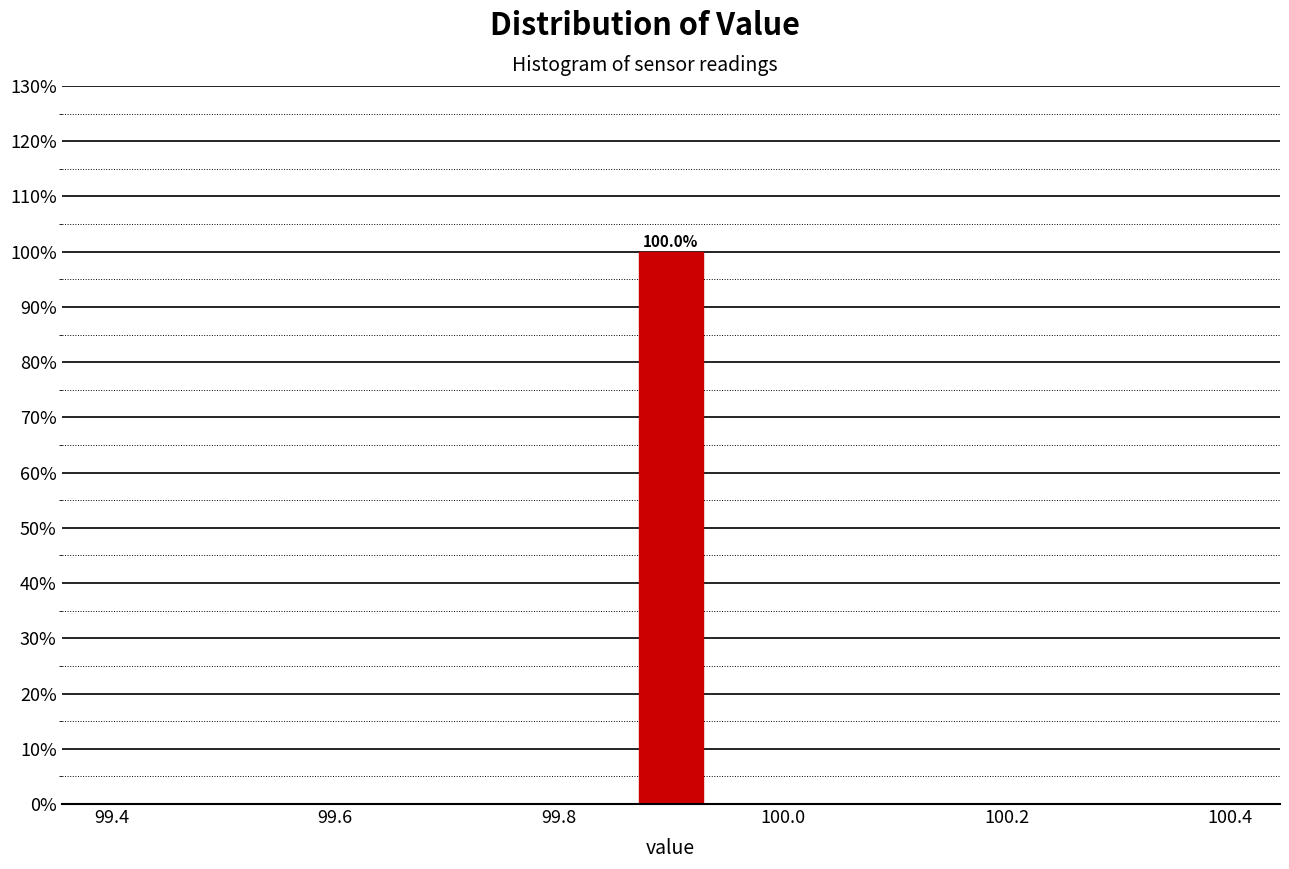

Around what value on the x-axis is the tallest bar? Give the approximate position of its centre, as read against the axis.

99.90